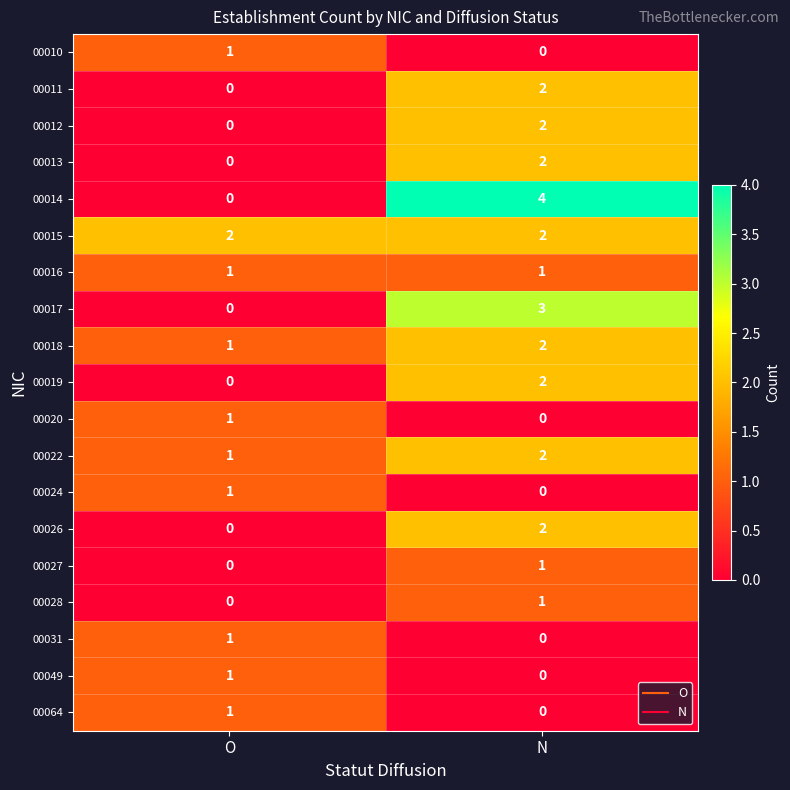

At which category does the chart reach its peak across all series?

N